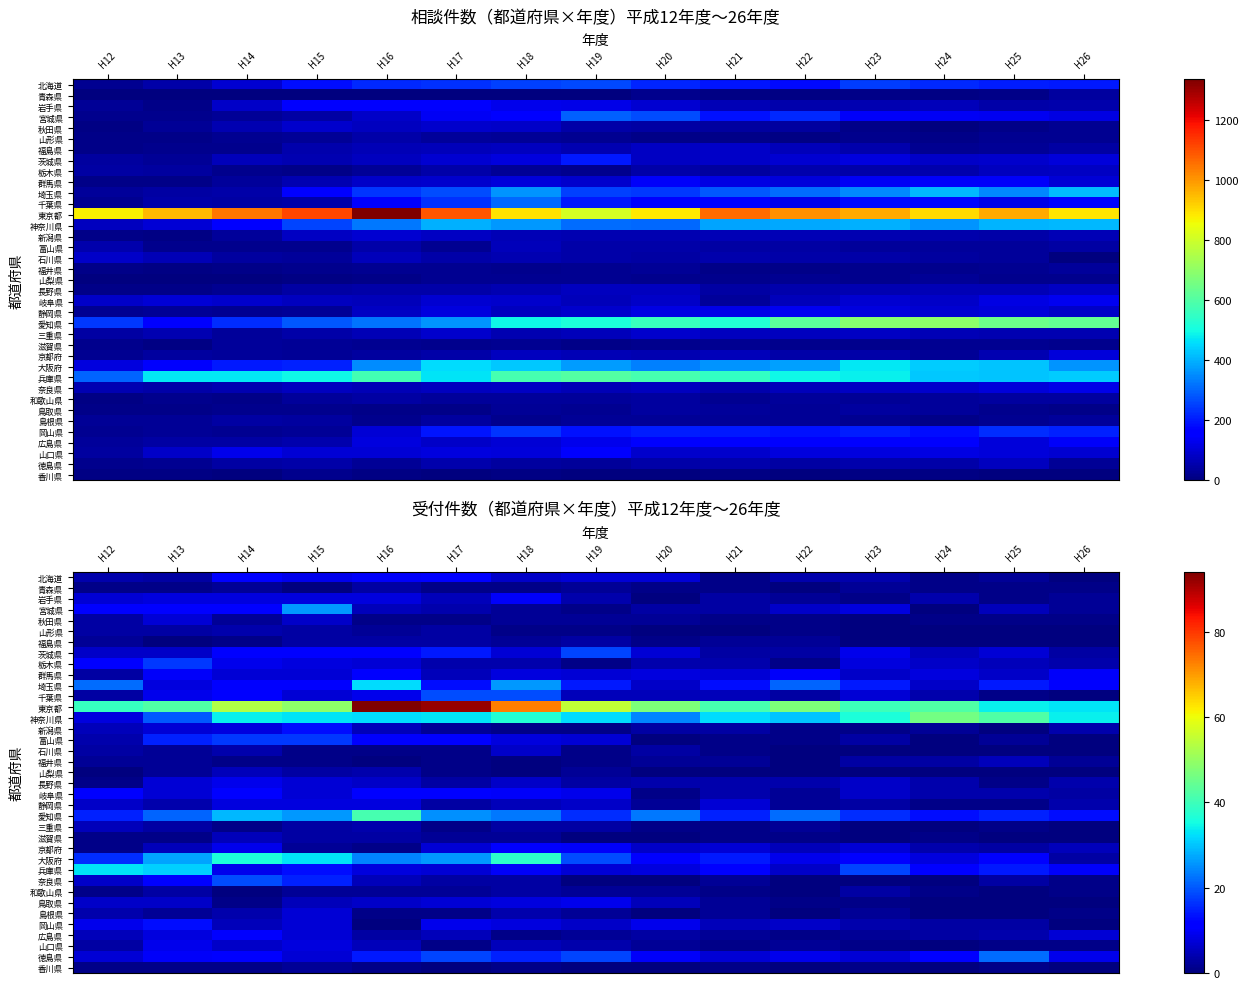

What is the maximum value shown in the chart?

94